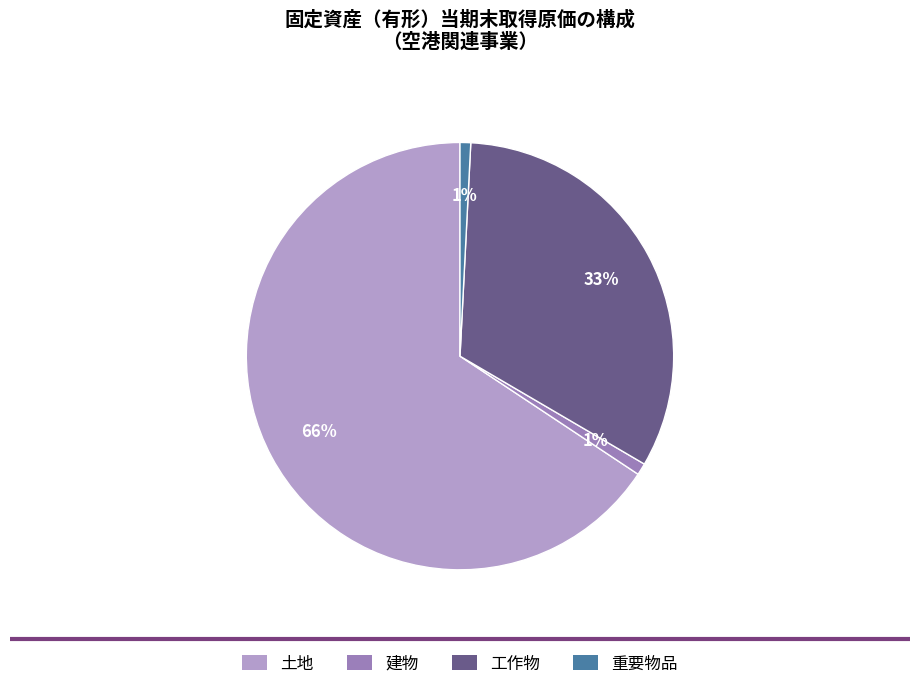

To the nearest percent, what is the average slice percentage?

25%